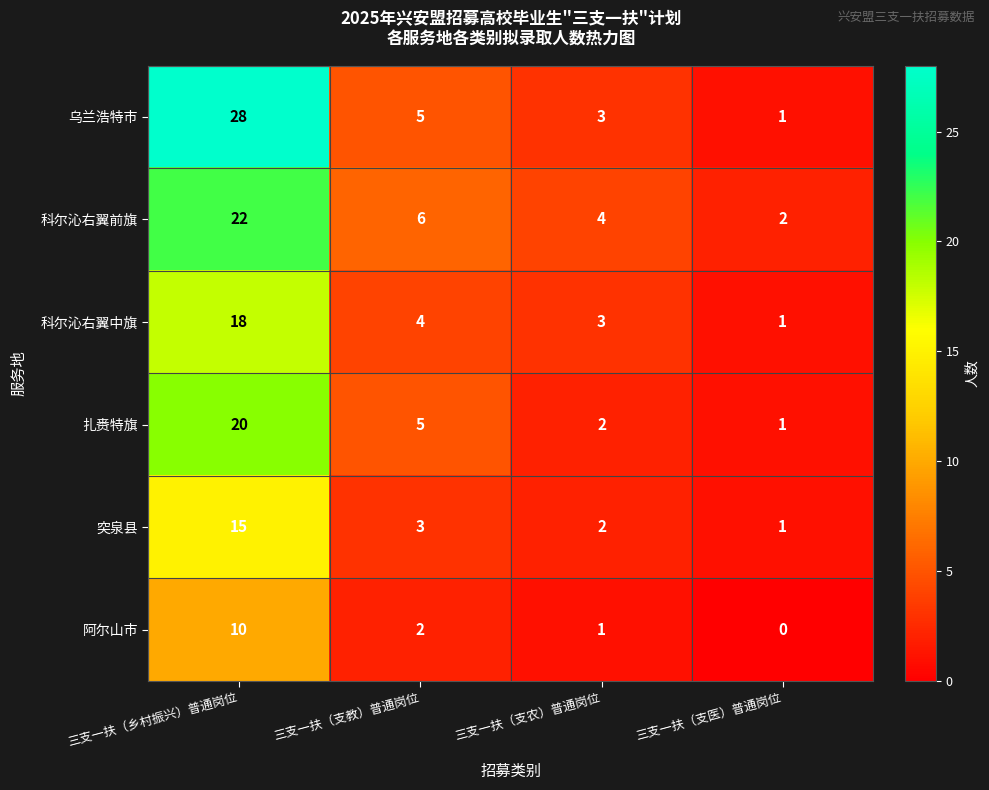

Which series has the largest total across all categories?

乌兰浩特市